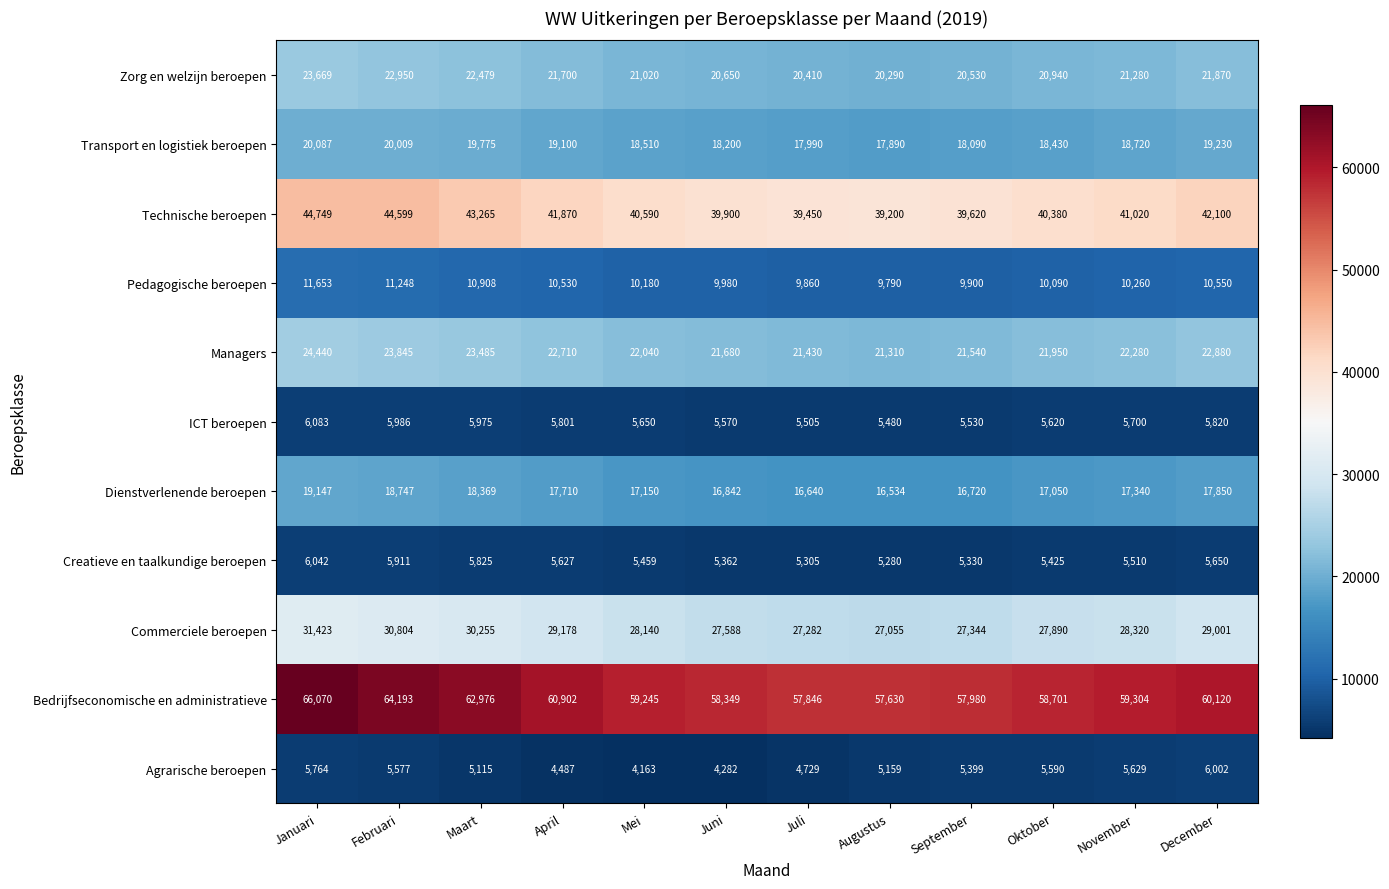

The value of Bedrijfseconomische en administratieve at Maart is 62976. True or false?

True